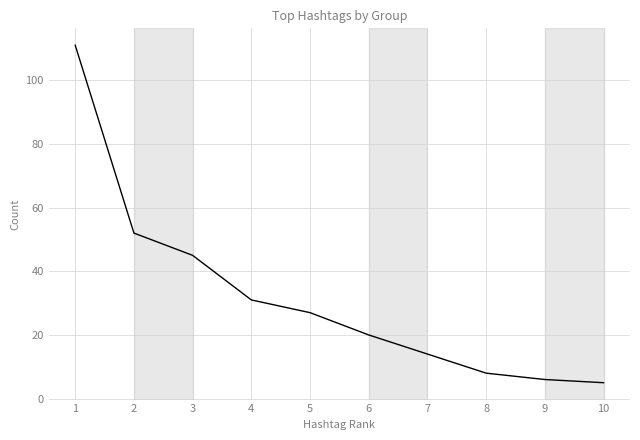

How many lines are shown in the chart?

1